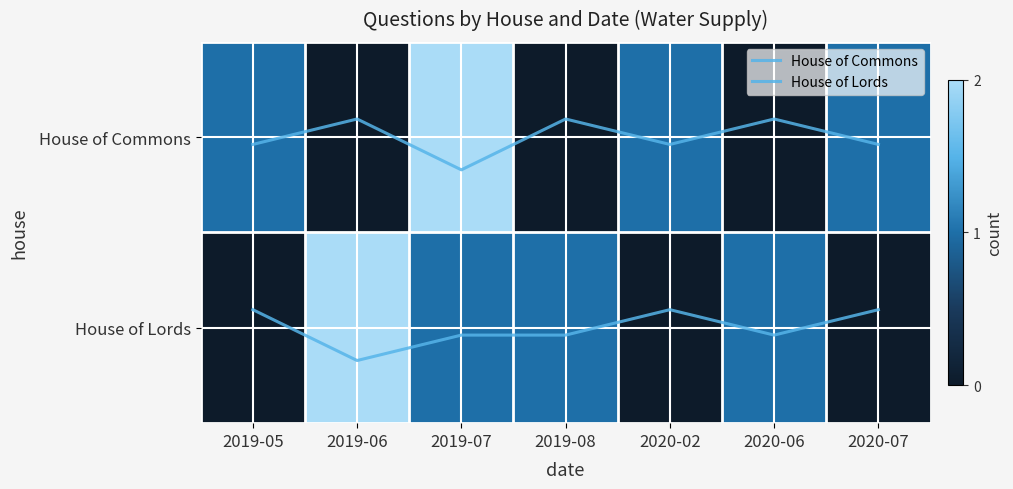

Is the value of House of Lords at 2020-06 greater than the value of House of Commons at 2020-07?

Yes